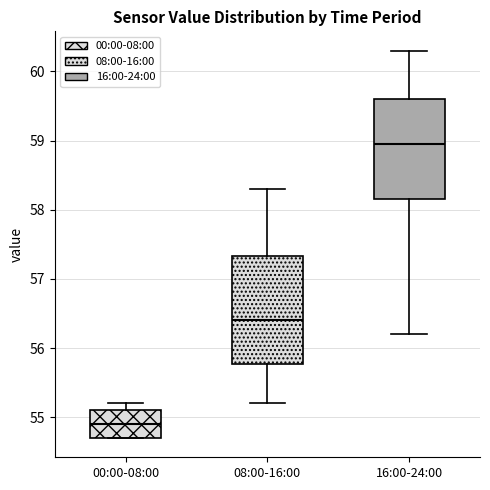

Which box has the highest median line?

16:00-24:00